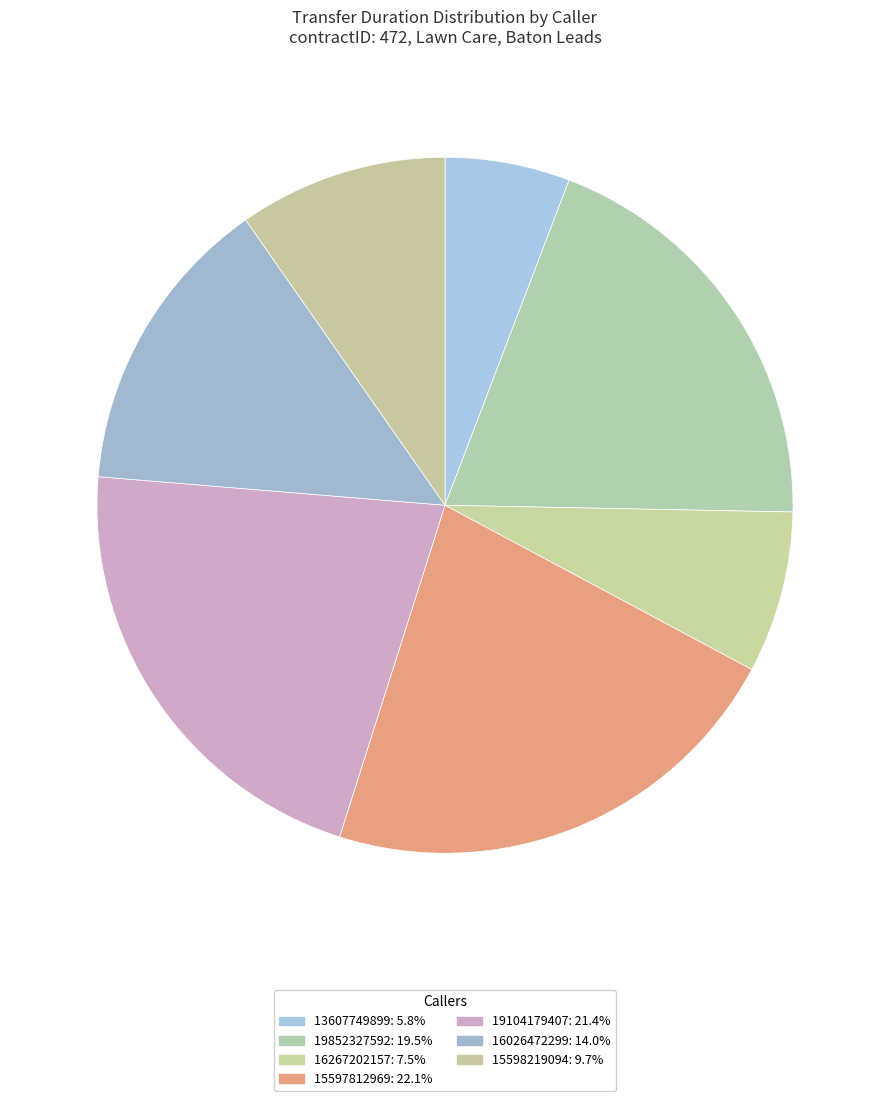

Is it true that 19852327592 is 33% of the pie?

False